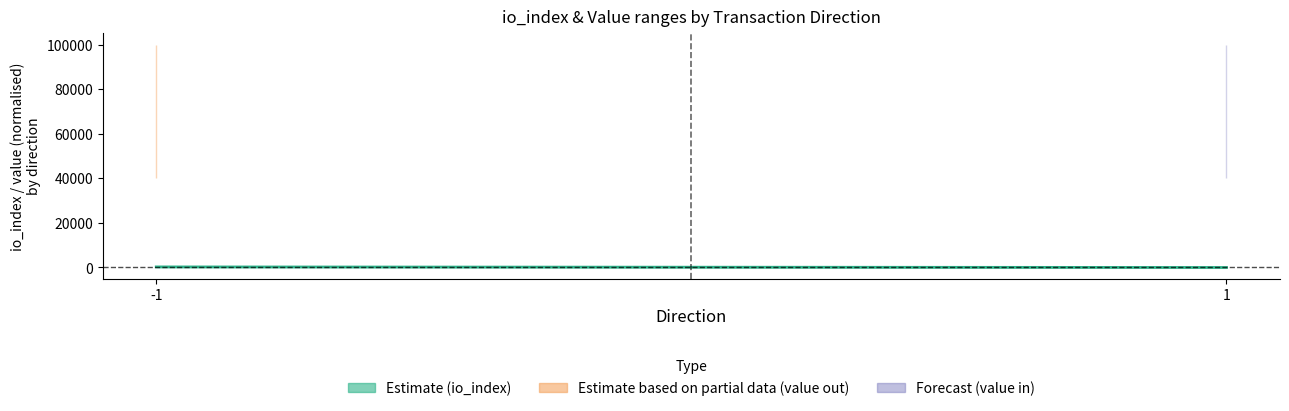

What is the difference between the values at 1 and -1?

253.5